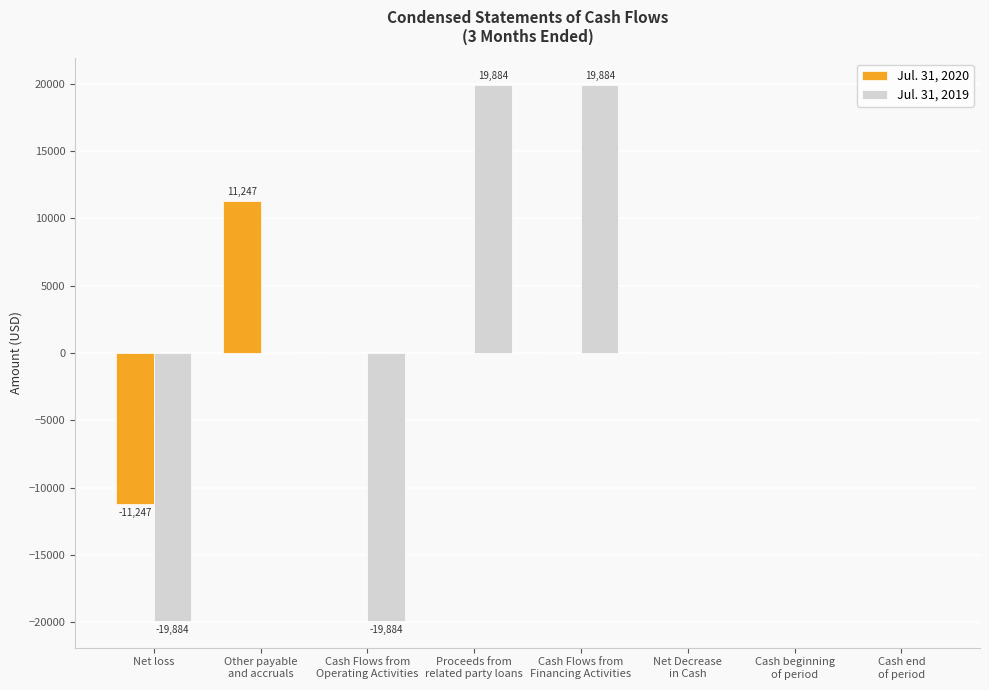

Count the number of data series in this chart.

2